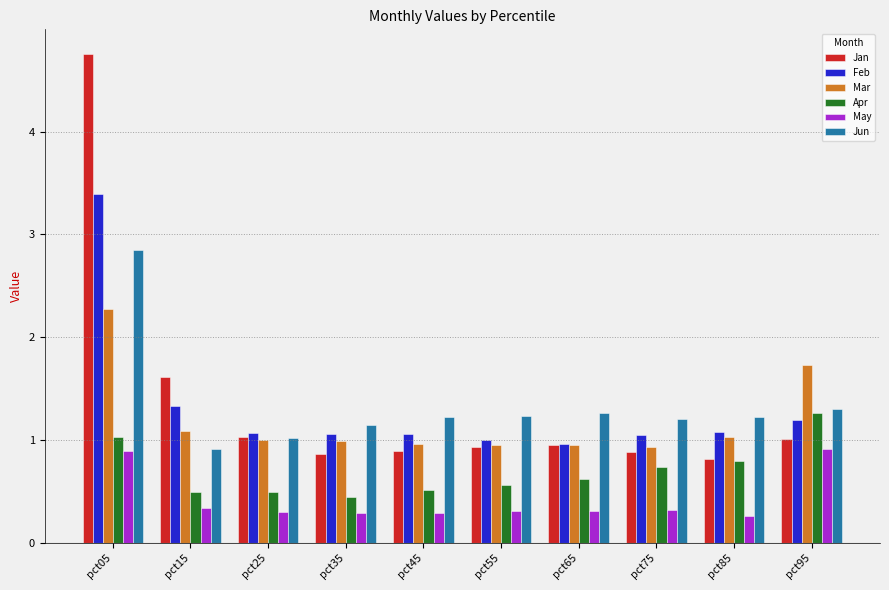

Which series has the widest spread of values?

Jan